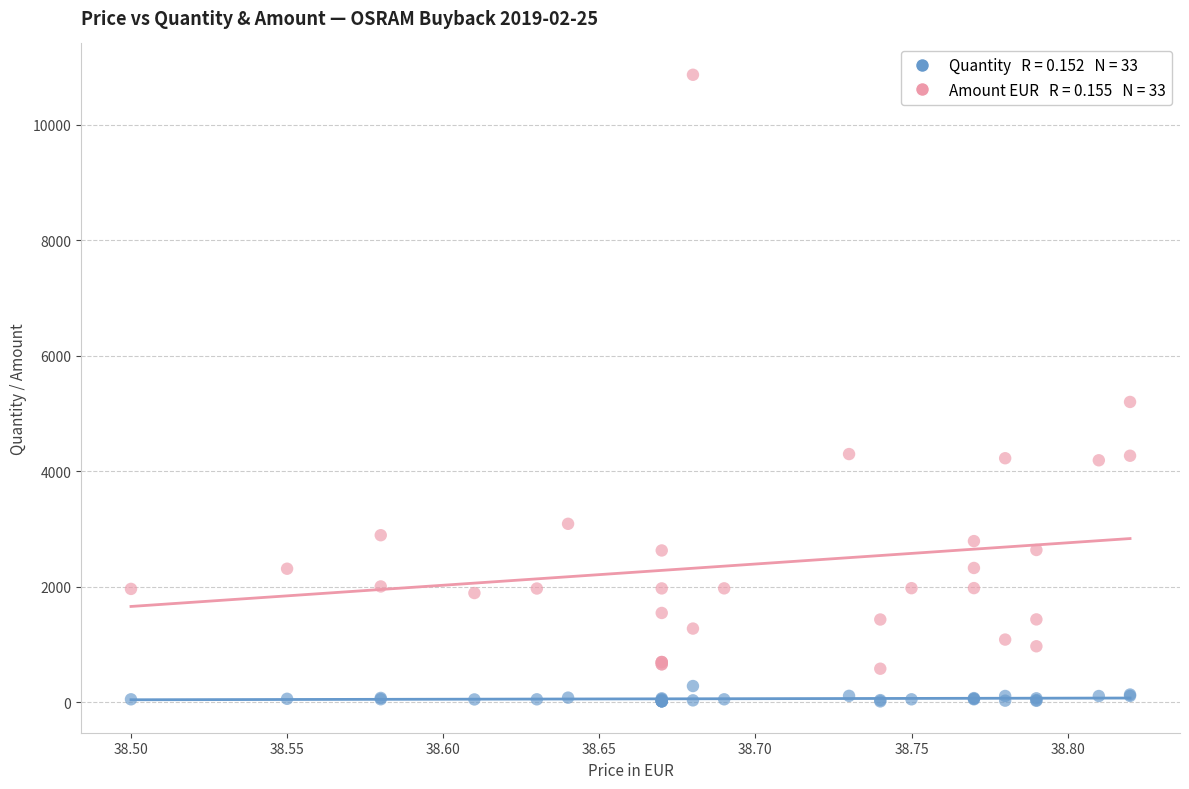

Across all series, what Y value is closest to 5442?

5201.9